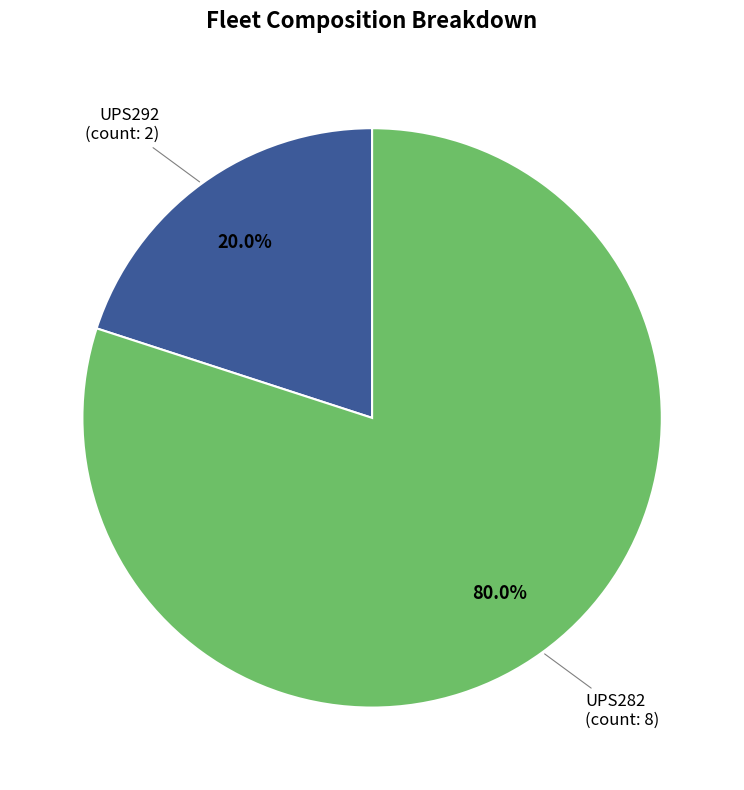

True or false: UPS282 accounts for 80% of the total.

True